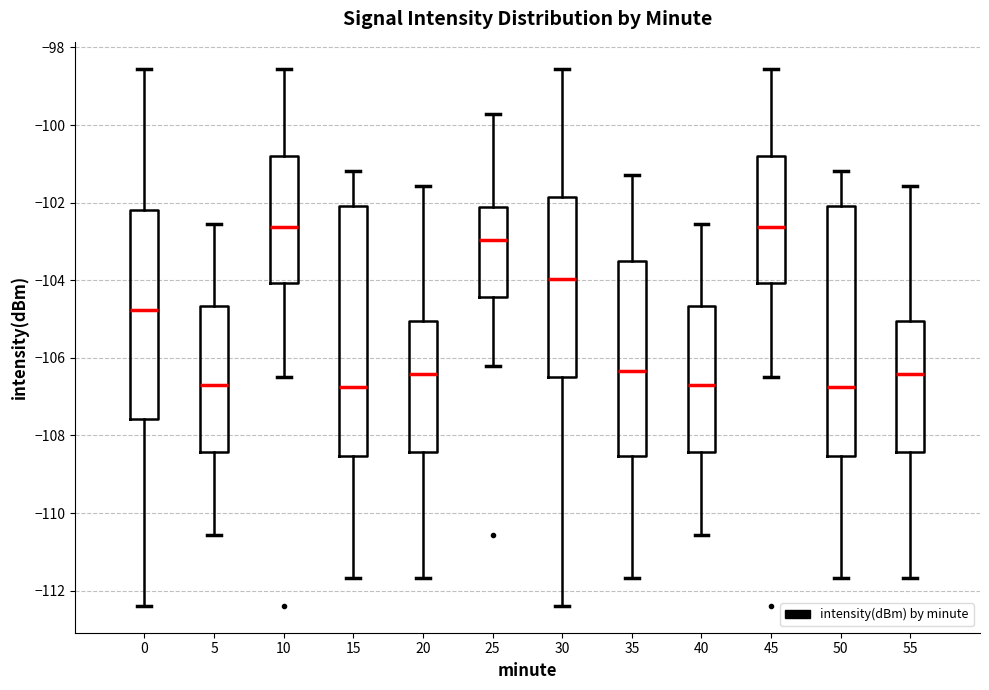

Reading left to right, read every box against the y-axis: the position of its median line, the range the box covers, and the ends of its whiskers. The values are not printed on the chart, so give them approximately, as read against the axis.

0: median -104.8, box -107.6 to -102.2, whiskers -112.4 to -98.6
5: median -106.6, box -108.4 to -104.6, whiskers -110.6 to -102.6
10: median -102.6, box -104.0 to -100.8, whiskers -106.6 to -98.6
15: median -106.8, box -108.6 to -102.0, whiskers -111.6 to -101.2
20: median -106.4, box -108.4 to -105.0, whiskers -111.6 to -101.6
25: median -103.0, box -104.4 to -102.2, whiskers -106.2 to -99.8
30: median -104.0, box -106.4 to -101.8, whiskers -112.4 to -98.6
35: median -106.4, box -108.6 to -103.6, whiskers -111.6 to -101.2
40: median -106.6, box -108.4 to -104.6, whiskers -110.6 to -102.6
45: median -102.6, box -104.0 to -100.8, whiskers -106.6 to -98.6
50: median -106.8, box -108.6 to -102.0, whiskers -111.6 to -101.2
55: median -106.4, box -108.4 to -105.0, whiskers -111.6 to -101.6